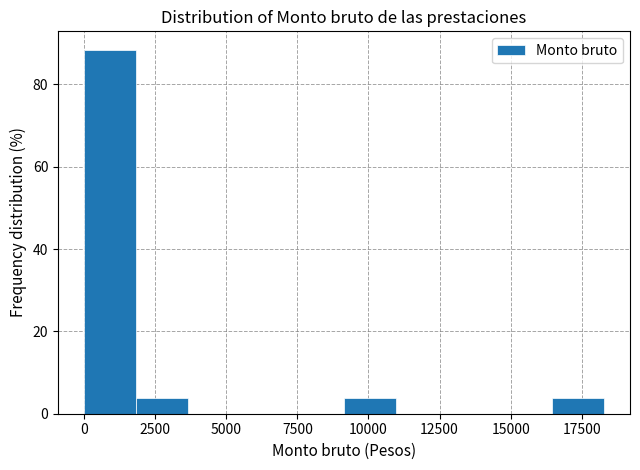

Read against the x-axis, roughly where is the centre of the tallest bar?

1000